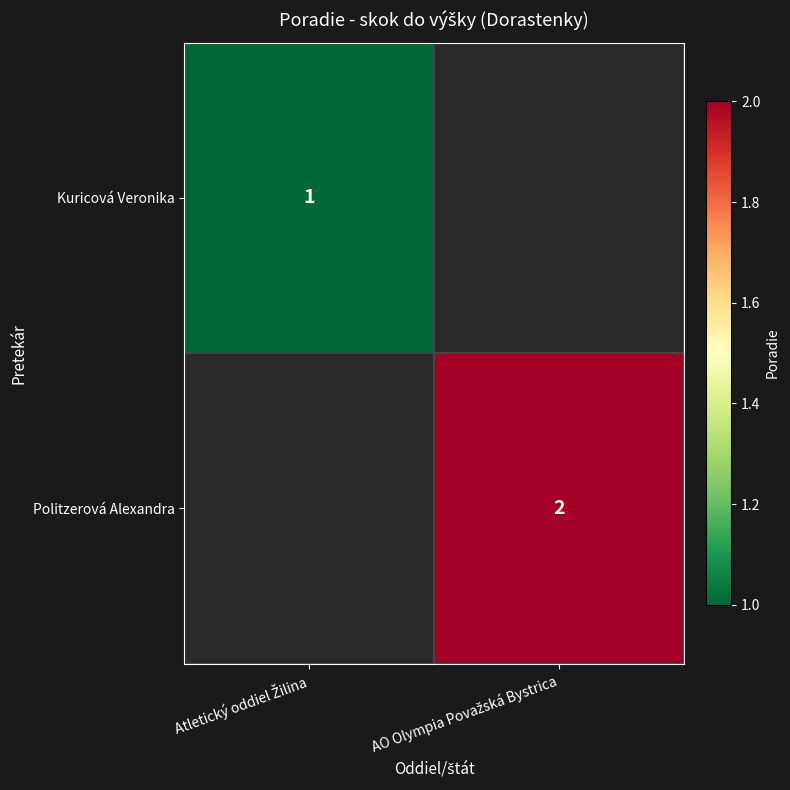

At how many categories does at least one series exceed 1?

1